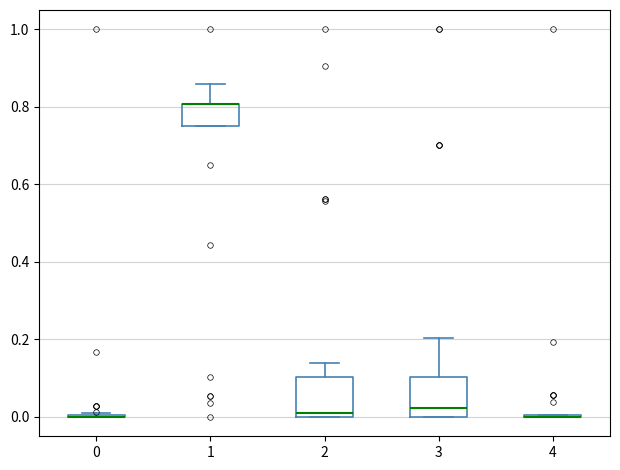

Where does the upper whisker of the box at x = 1 end on the y-axis? The values are not printed on the chart, so give them approximately, as read against the axis.

0.86